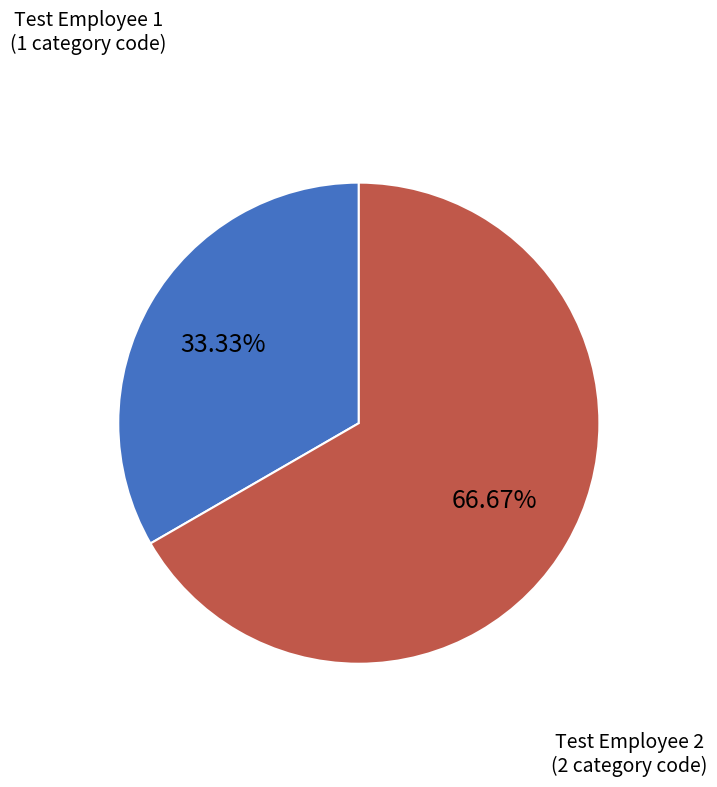

Is there any slice that represents more than half of the pie?

Yes